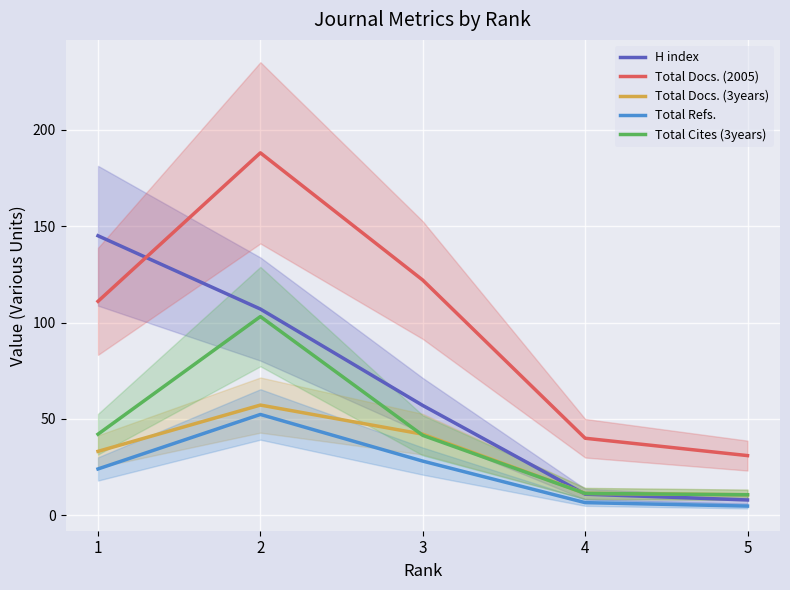

What is the highest value of the Total Cites (3years) series?

103.1